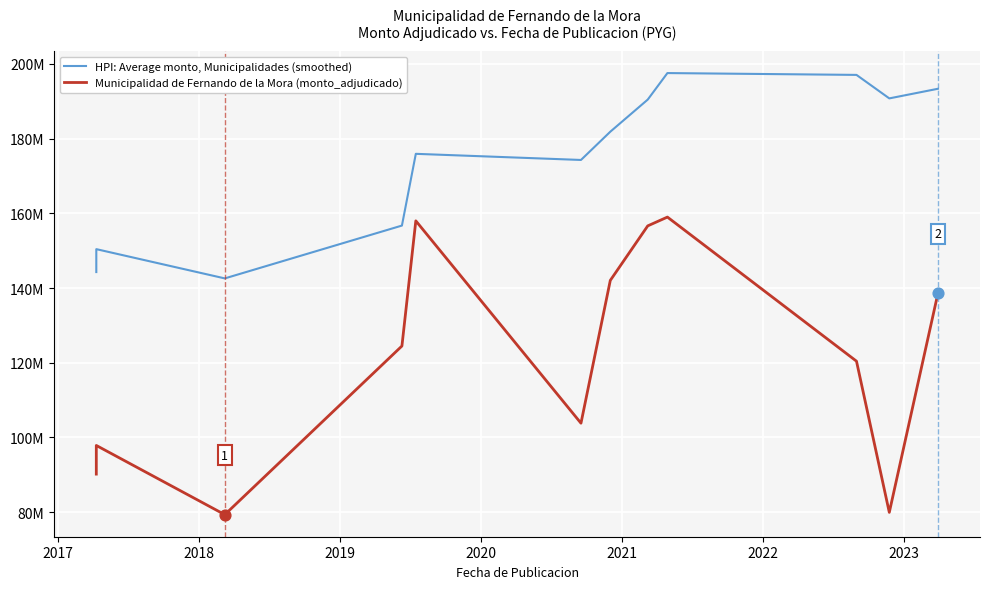

Which series reaches the maximum Y coordinate?

HPI: Average monto, Municipalidades (smoothed)